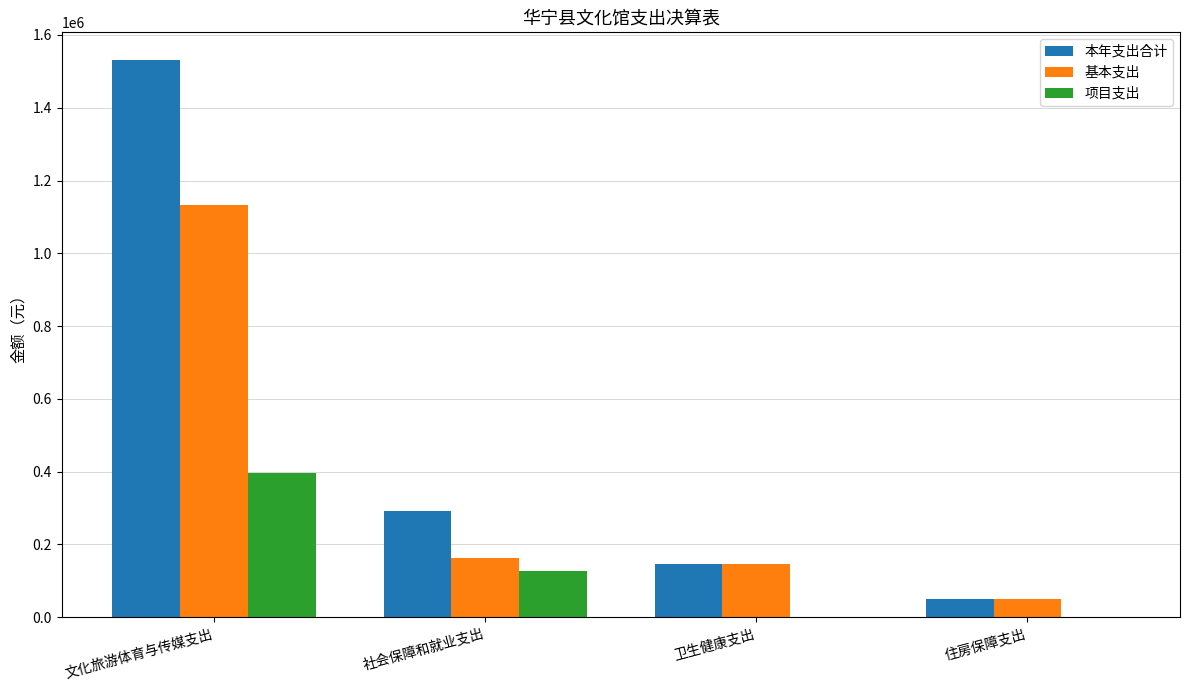

How many groups of bars are there?

4